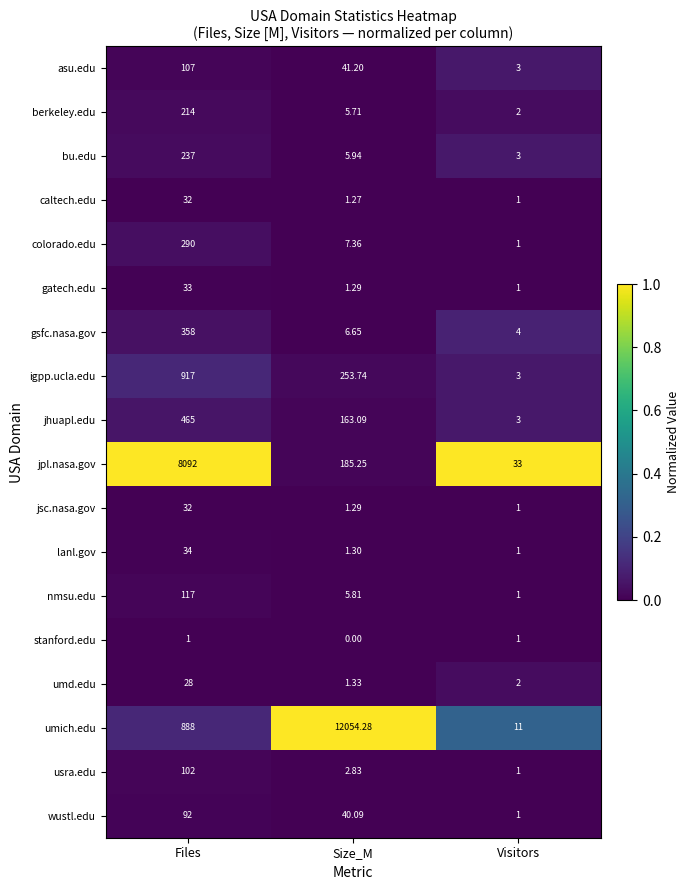

At how many categories does at least one series exceed 0?

3